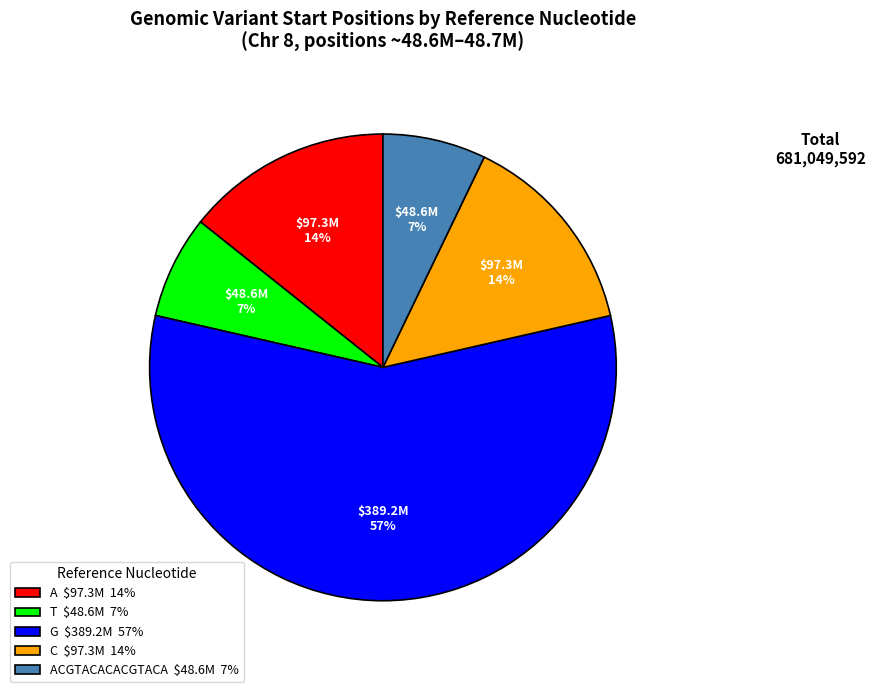

The A $97.3M 14% slice represents 7% of the pie. True or false?

False